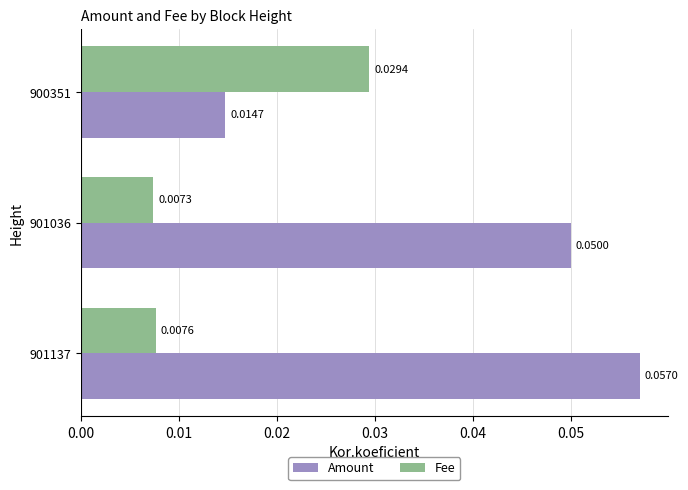

Rank the series by their average value, from lowest to highest.

Fee, Amount